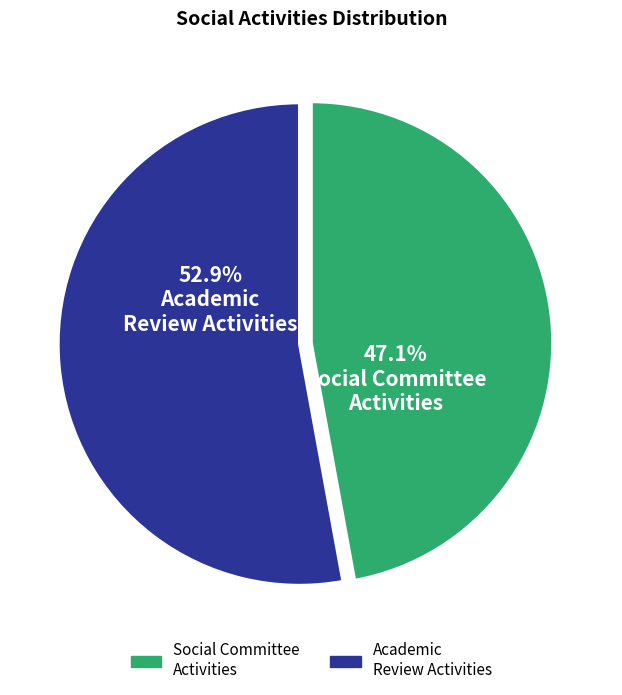

Does any single category account for the majority?

Yes